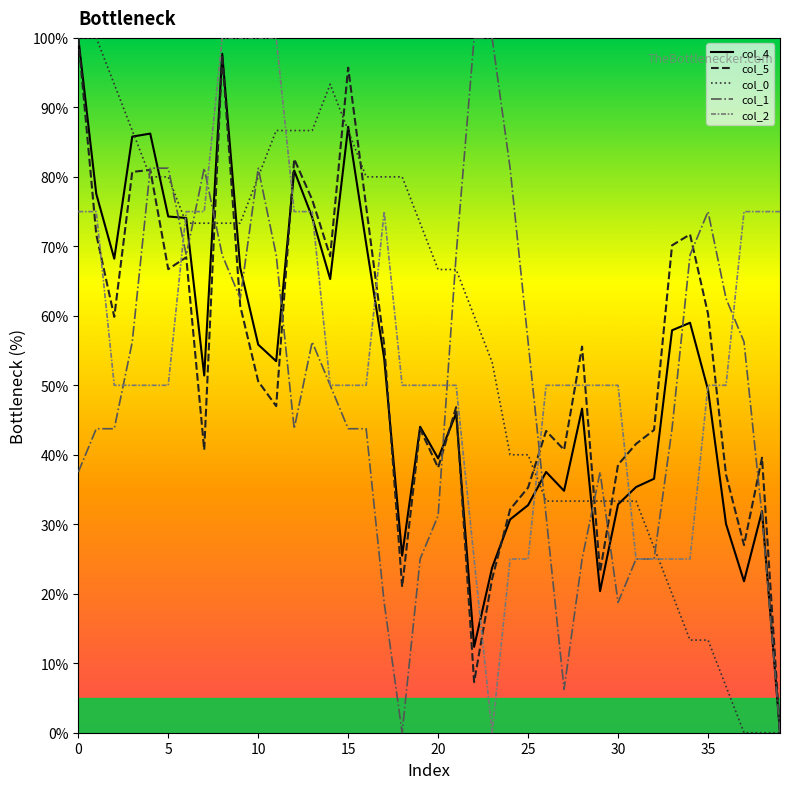

What is the highest value of the col_4 series?

100.0